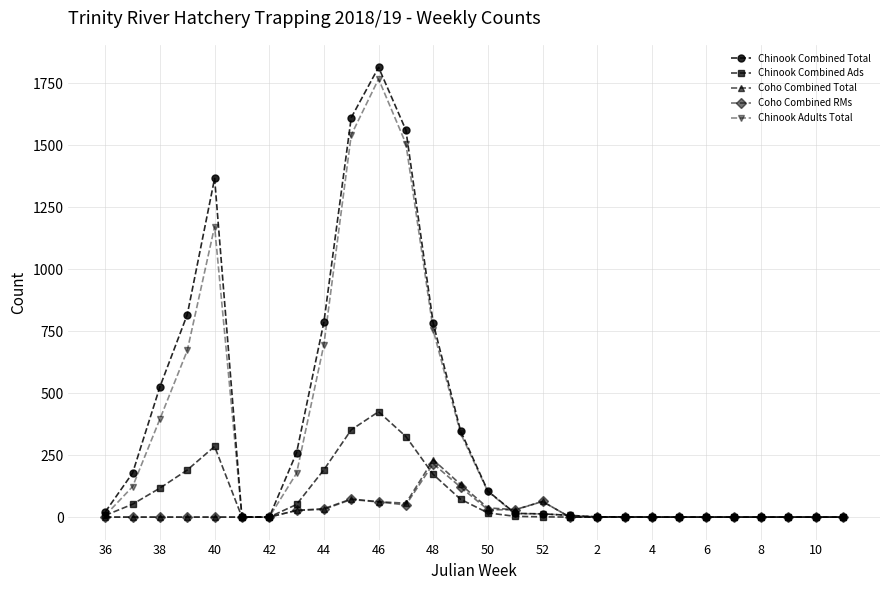

What is the maximum value shown in the chart?

1814